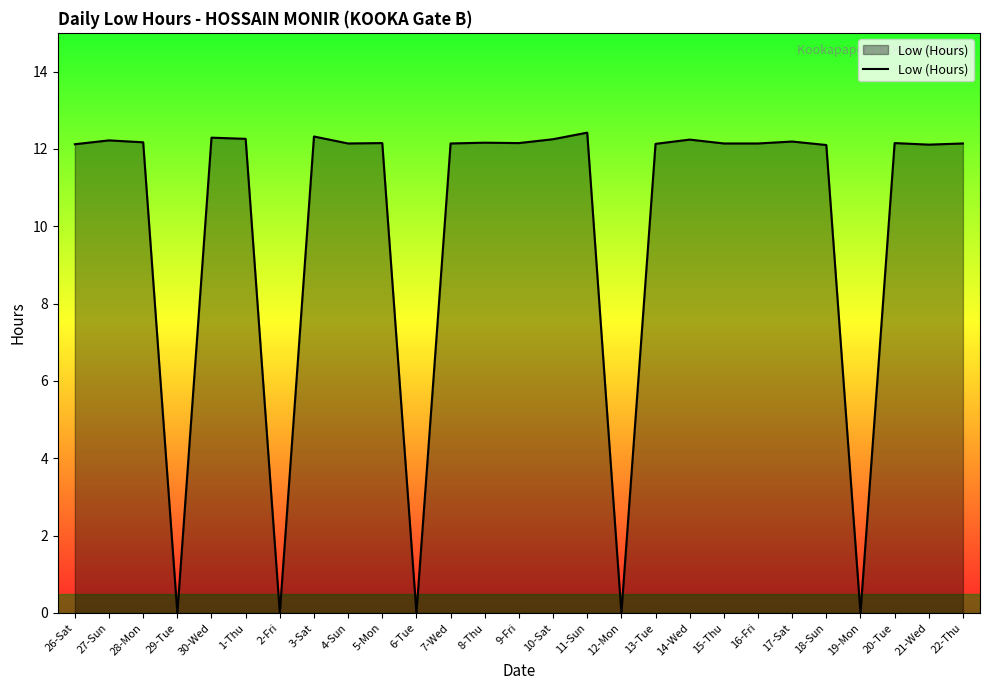

What position from the right is 10-Sat?

13